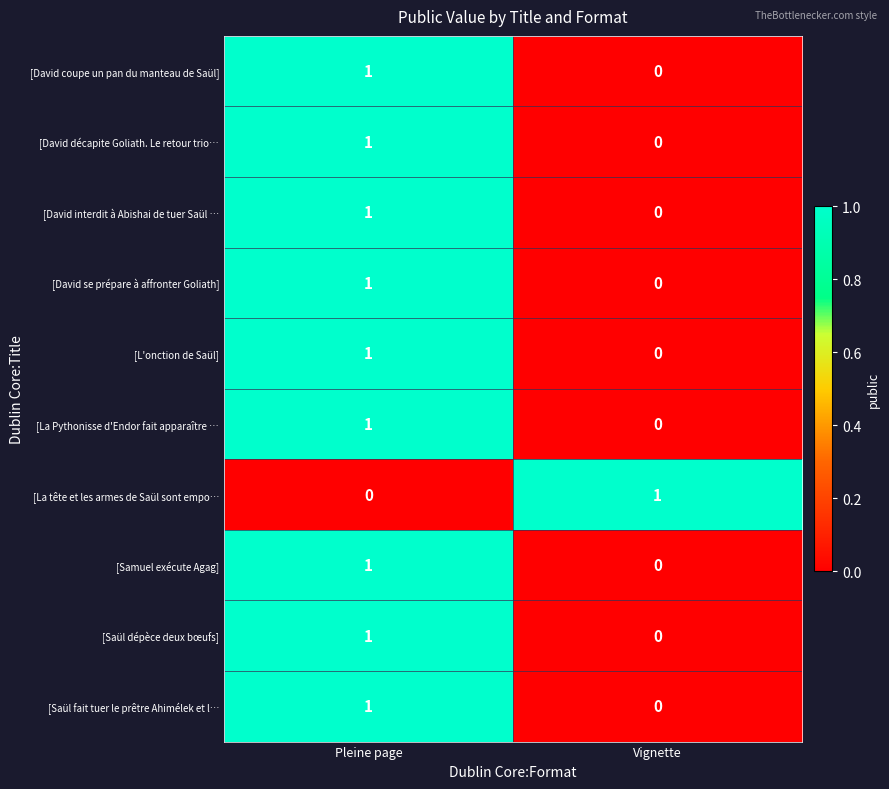

At which category is the sum across all series the highest?

Pleine page